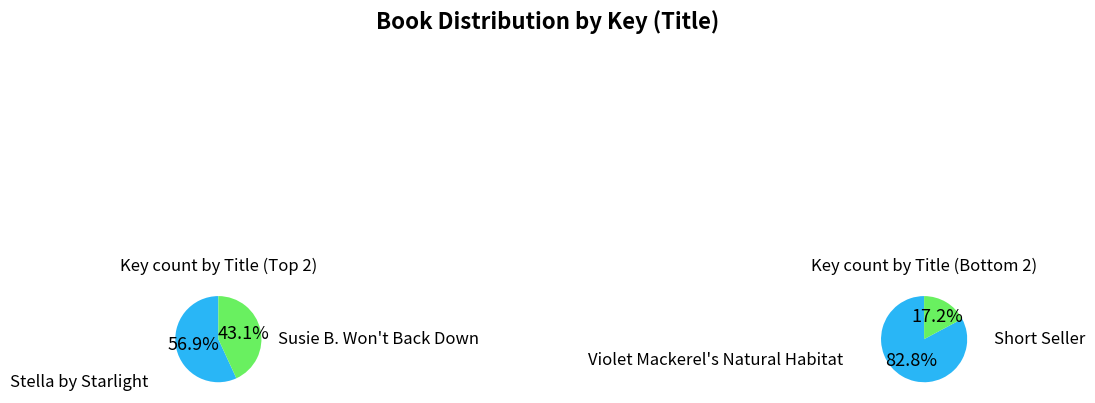

Does any single category account for the majority?

Yes